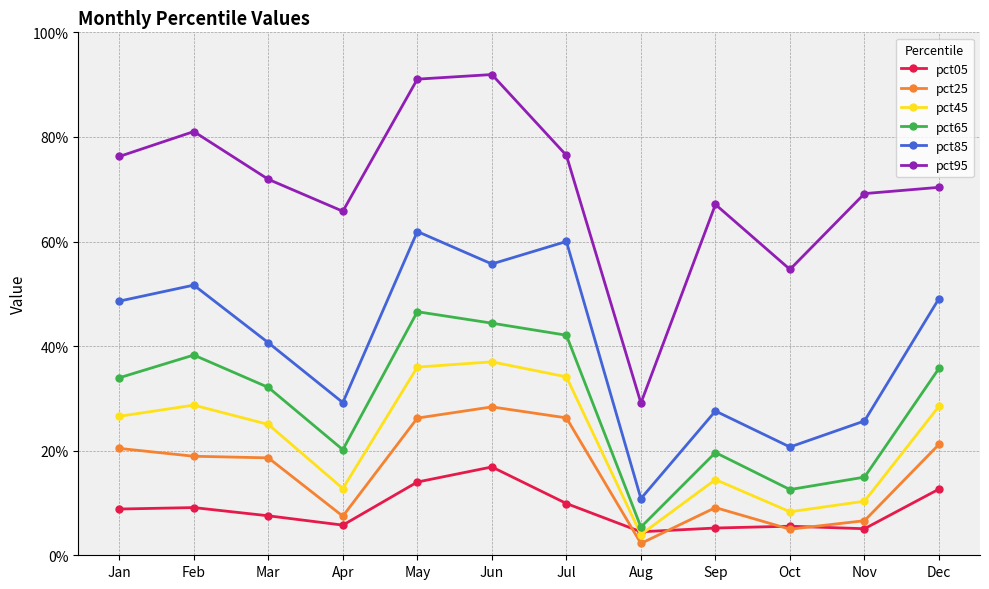

Which series has the largest range (max minus min)?

pct95